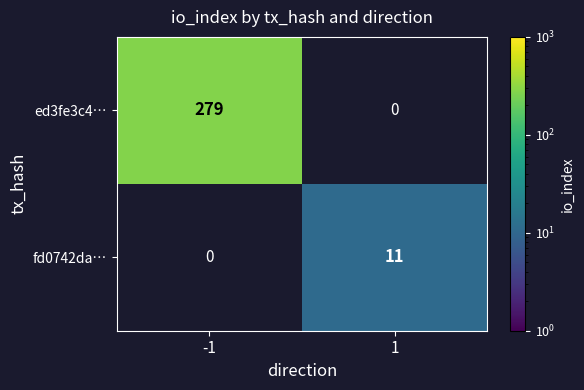

Count the number of data series in this chart.

2